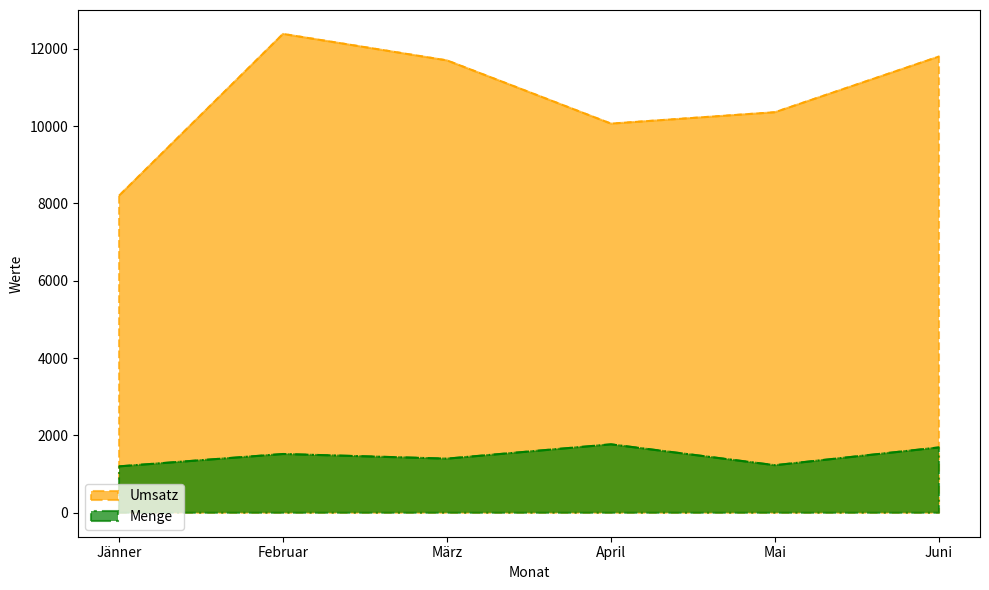

The Umsatz series shows 16974 at April. True or false?

False